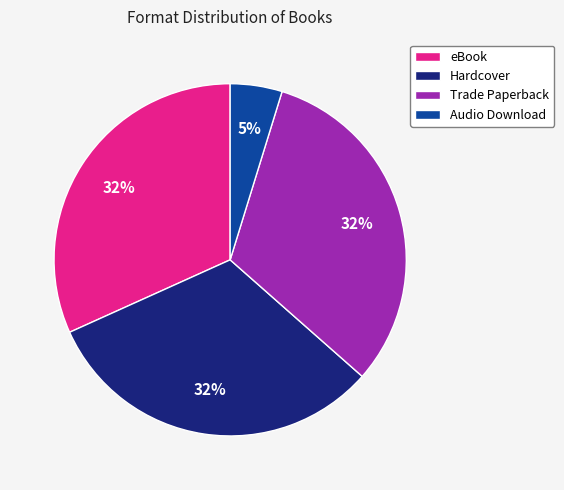

How many segments does this pie chart have?

4